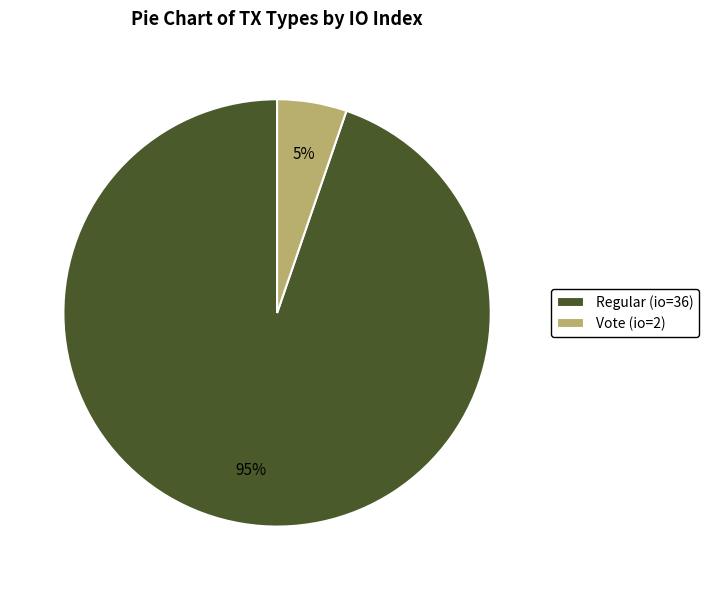

Does Vote (io=2) account for over 50% of the chart?

No